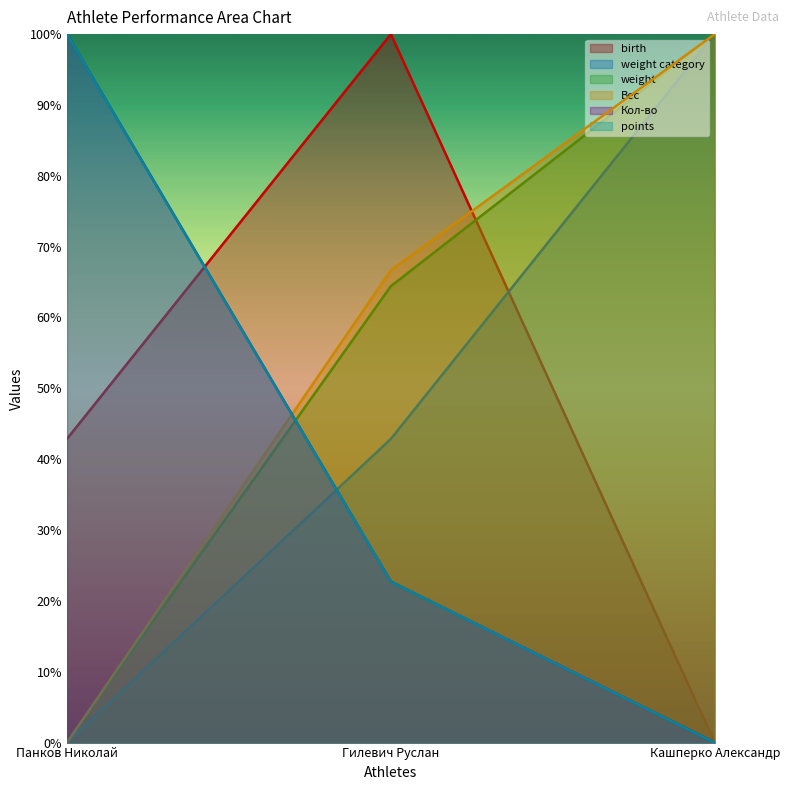

The value of points at Гилевич Руслан is 0.3. True or false?

False